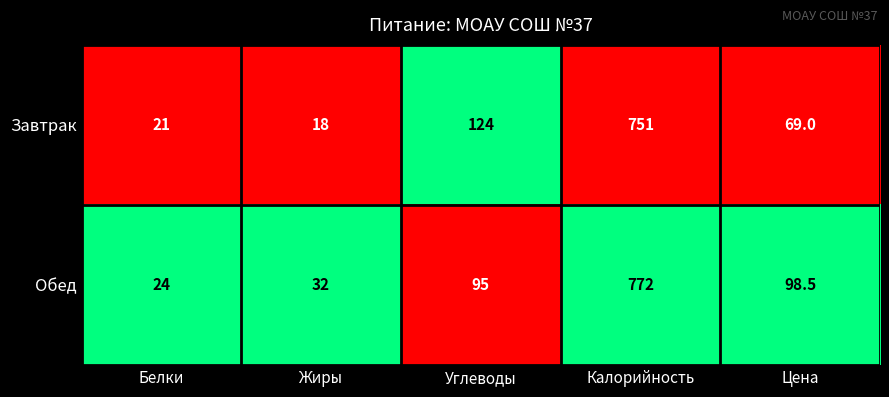

What is the total value across all series at Жиры?

50.0